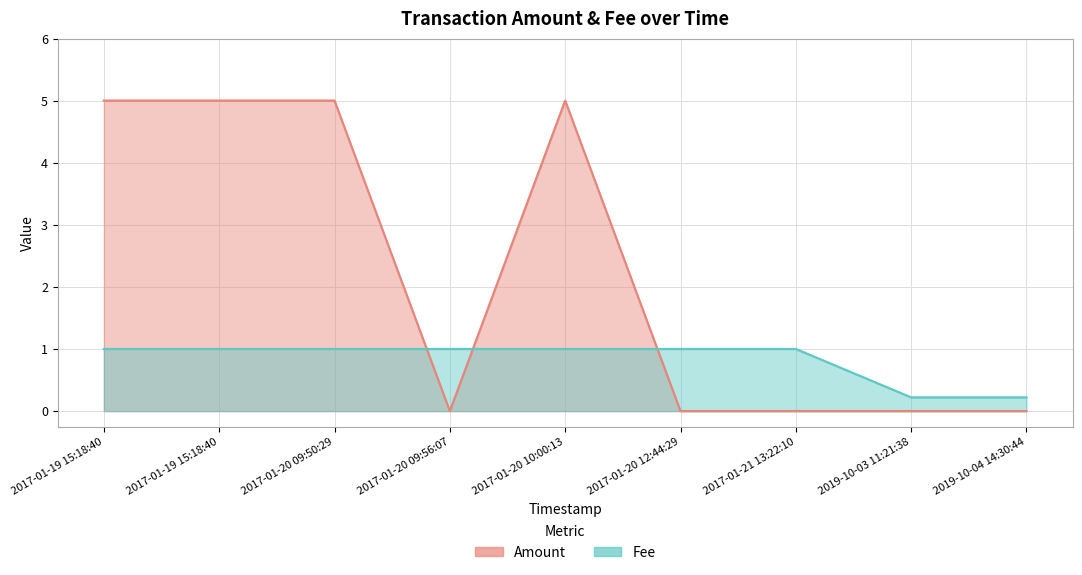

List the series in order of their overall mean, lowest first.

Fee, Amount